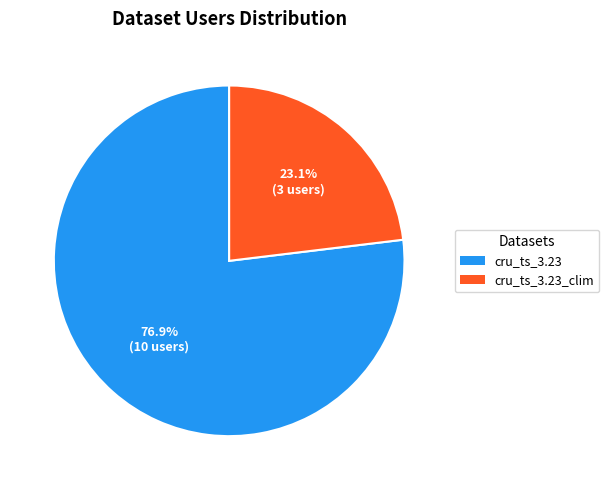

Rank the categories by value from highest to lowest.

cru_ts_3.23, cru_ts_3.23_clim